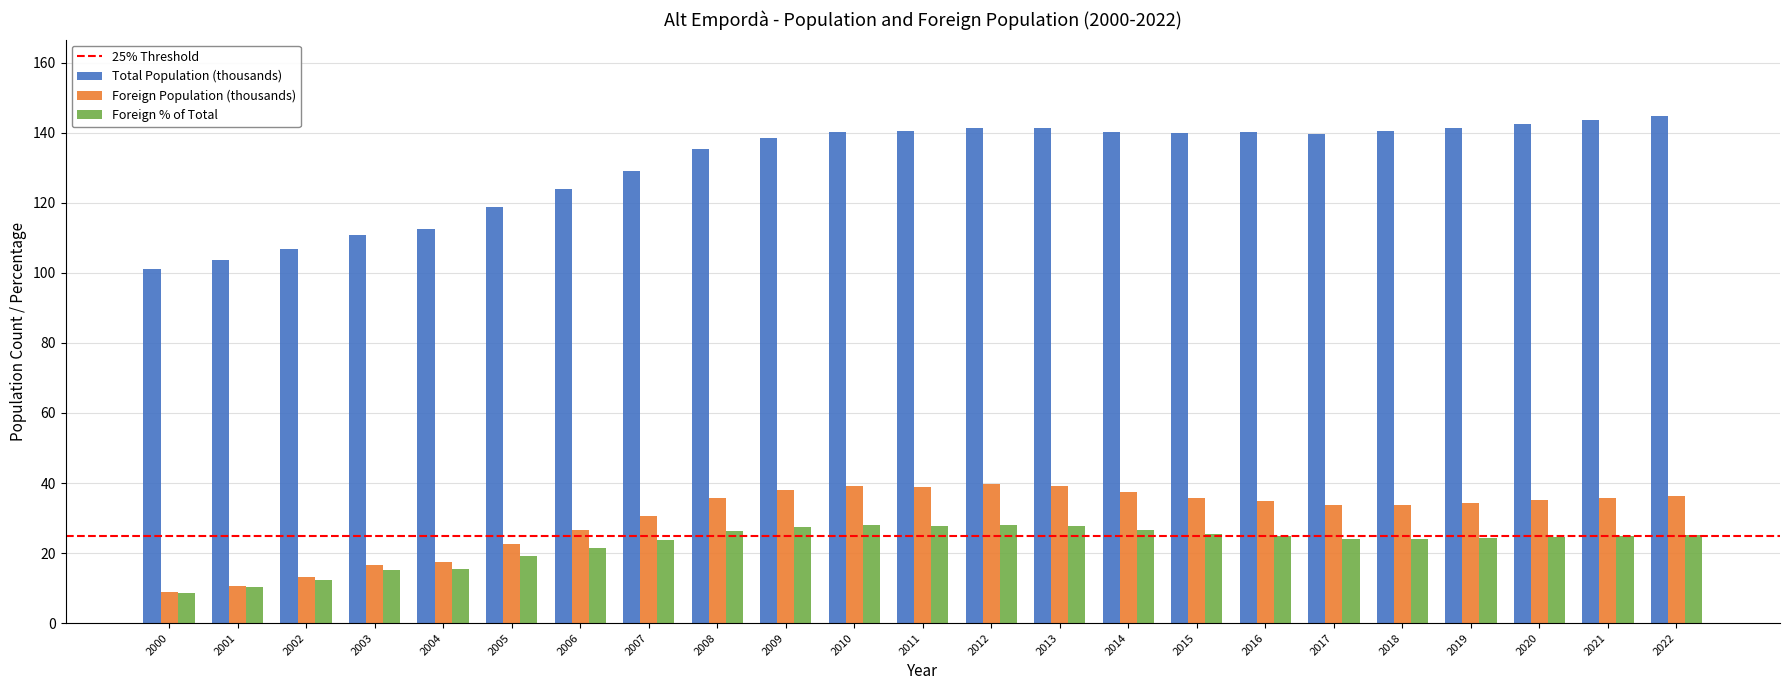

True or false: Foreign Population (thousands) has a value of 35.8 at 2008.

True